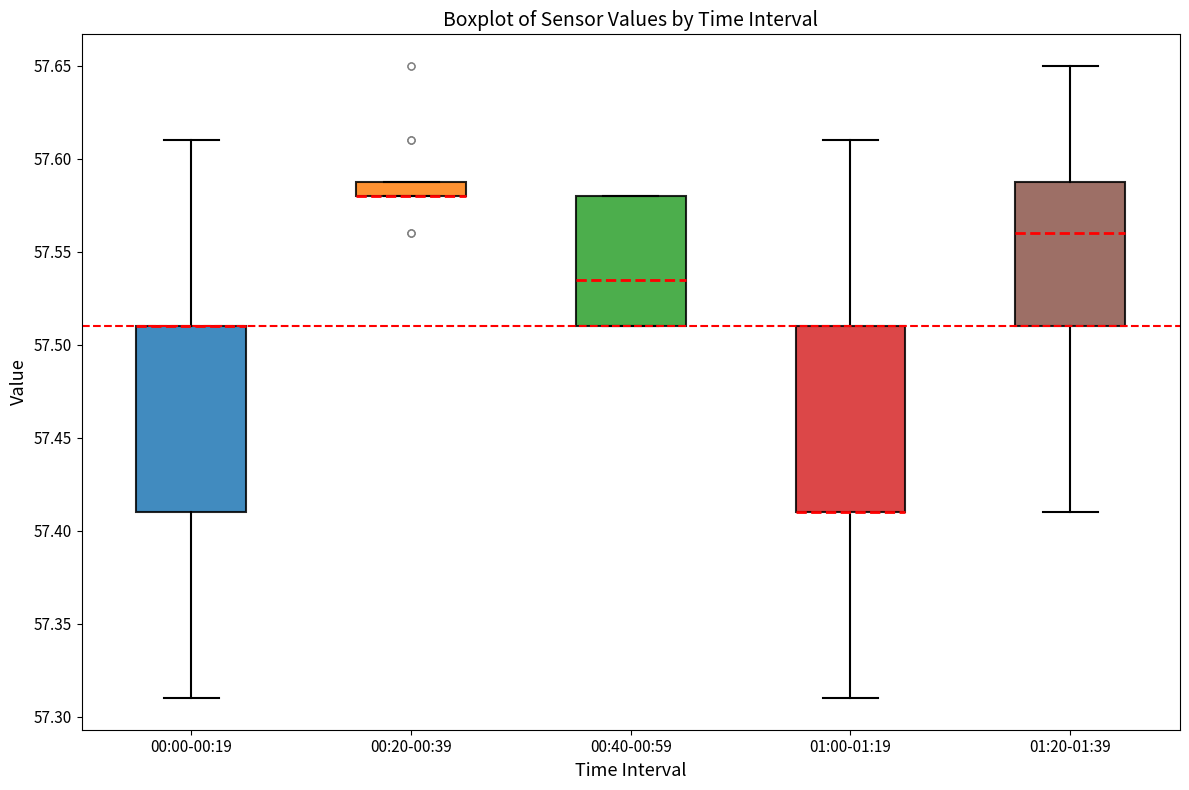

Reading left to right, read every box against the y-axis: the position of its median line, the range the box covers, and the ends of its whiskers. The values are not printed on the chart, so give them approximately, as read against the axis.

00:00-00:19: median 57.510 (drawn on the box's upper edge), box 57.410 to 57.510, whiskers 57.310 to 57.610
00:20-00:39: median 57.580 (drawn on the box's lower edge), box 57.580 to 57.590, whiskers 57.580 to 57.590
00:40-00:59: median 57.535, box 57.510 to 57.580, whiskers 57.510 to 57.580
01:00-01:19: median 57.410 (drawn on the box's lower edge), box 57.410 to 57.510, whiskers 57.310 to 57.610
01:20-01:39: median 57.560, box 57.510 to 57.590, whiskers 57.410 to 57.650